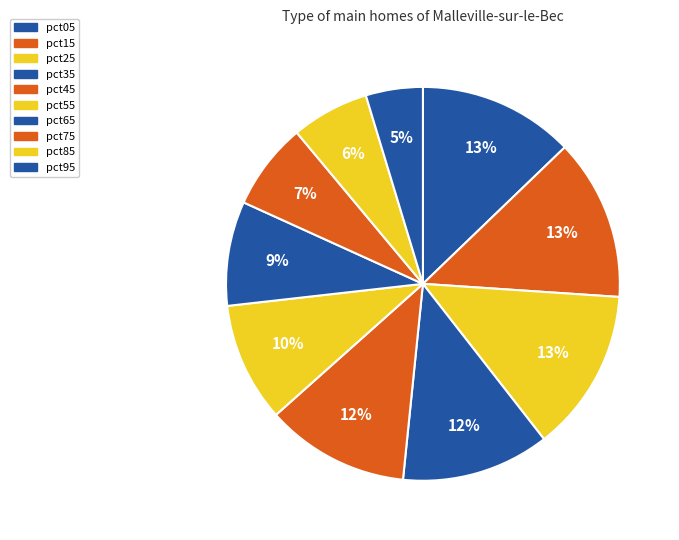

How many segments does this pie chart have?

10